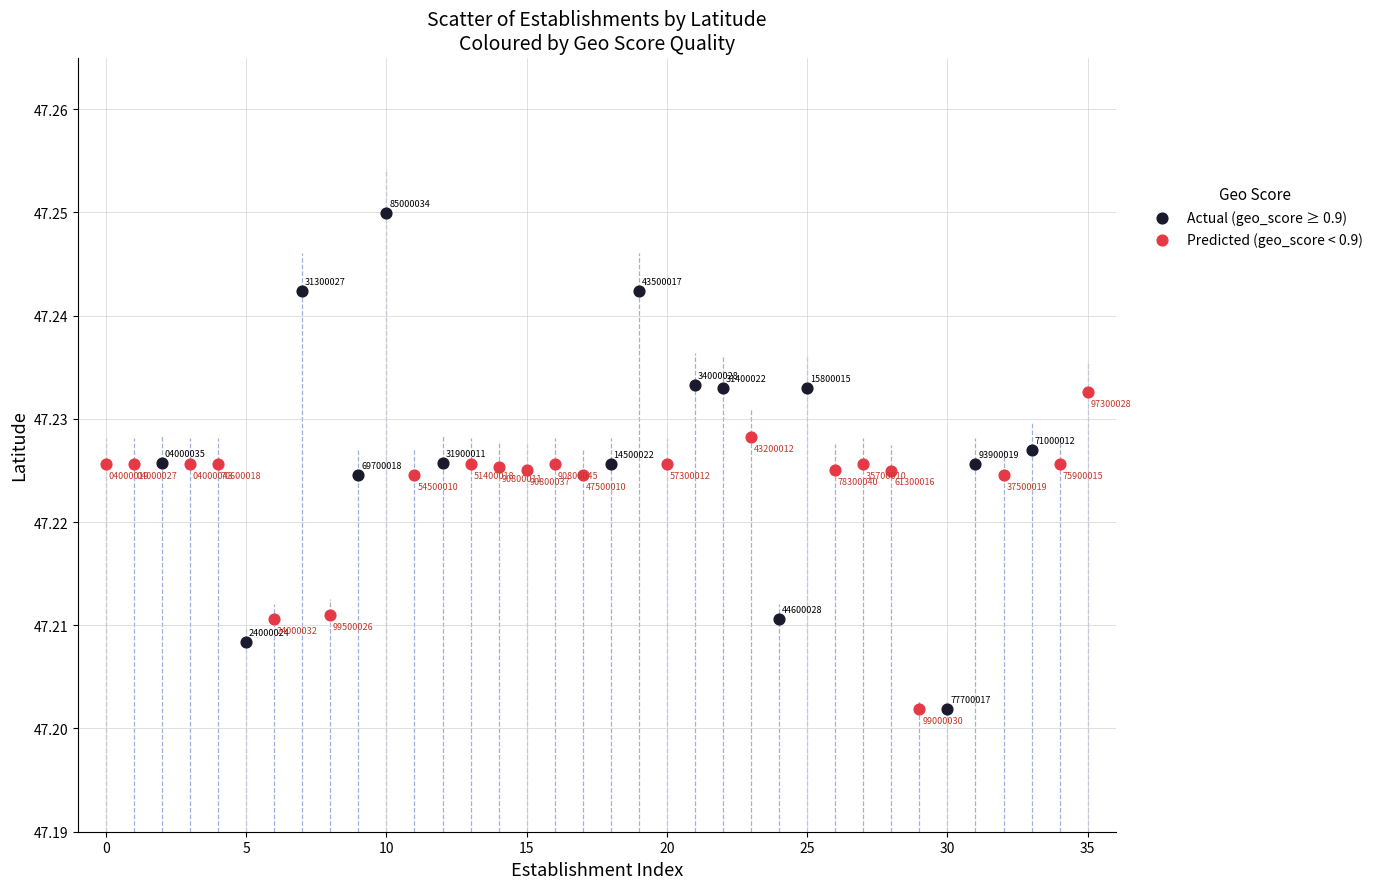

Which series reaches the maximum Y coordinate?

Actual (geo_score ≥ 0.9)